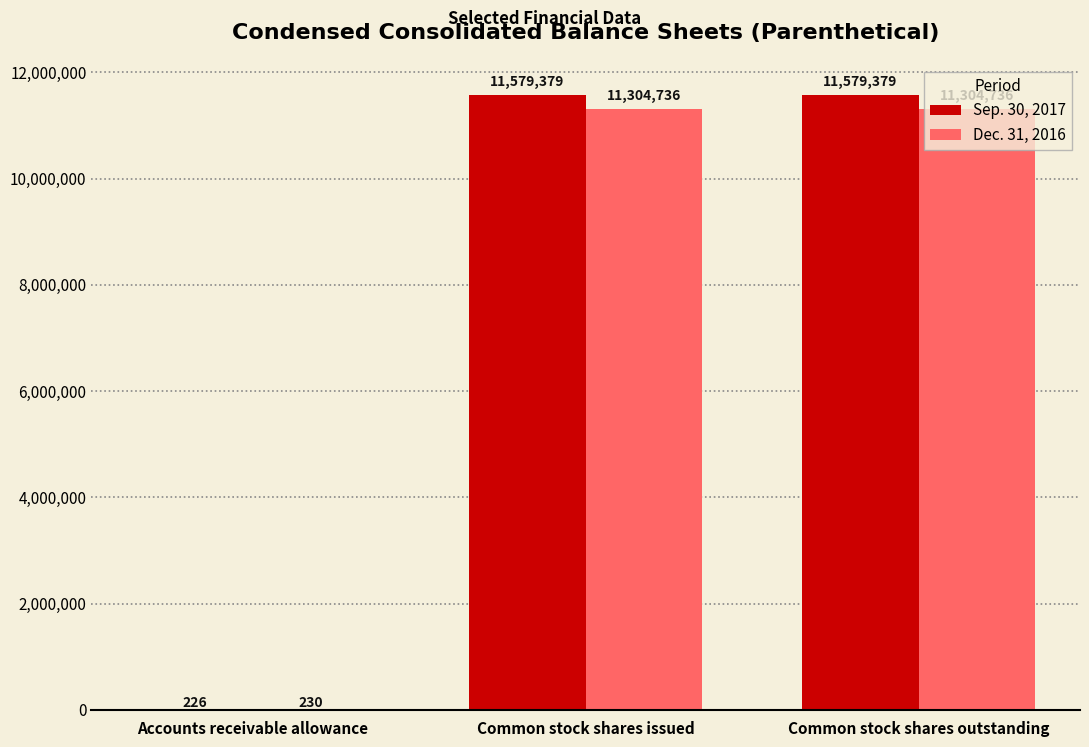

Which series has the largest total across all categories?

Sep. 30, 2017